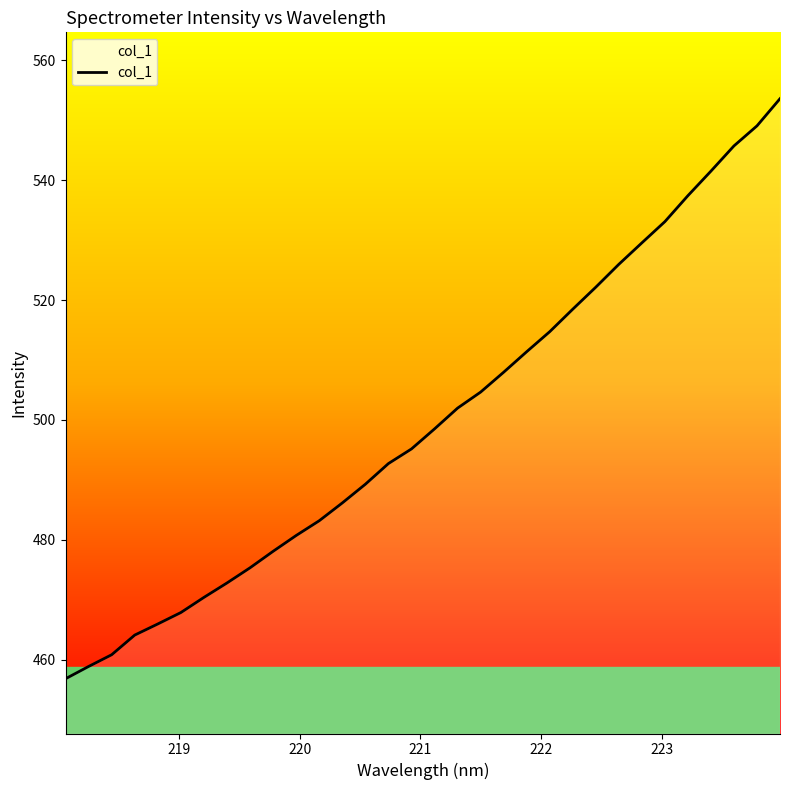

What is the difference between the maximum and minimum values?

96.8